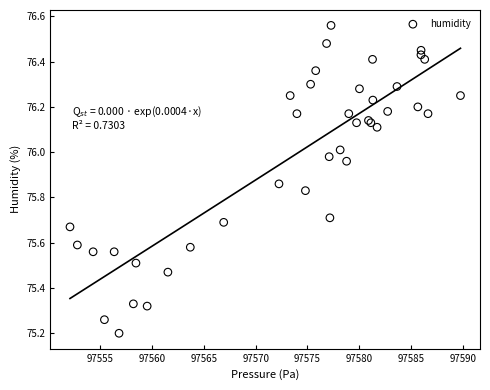

What Y value in the scatter plot is closest to 75?

75.2